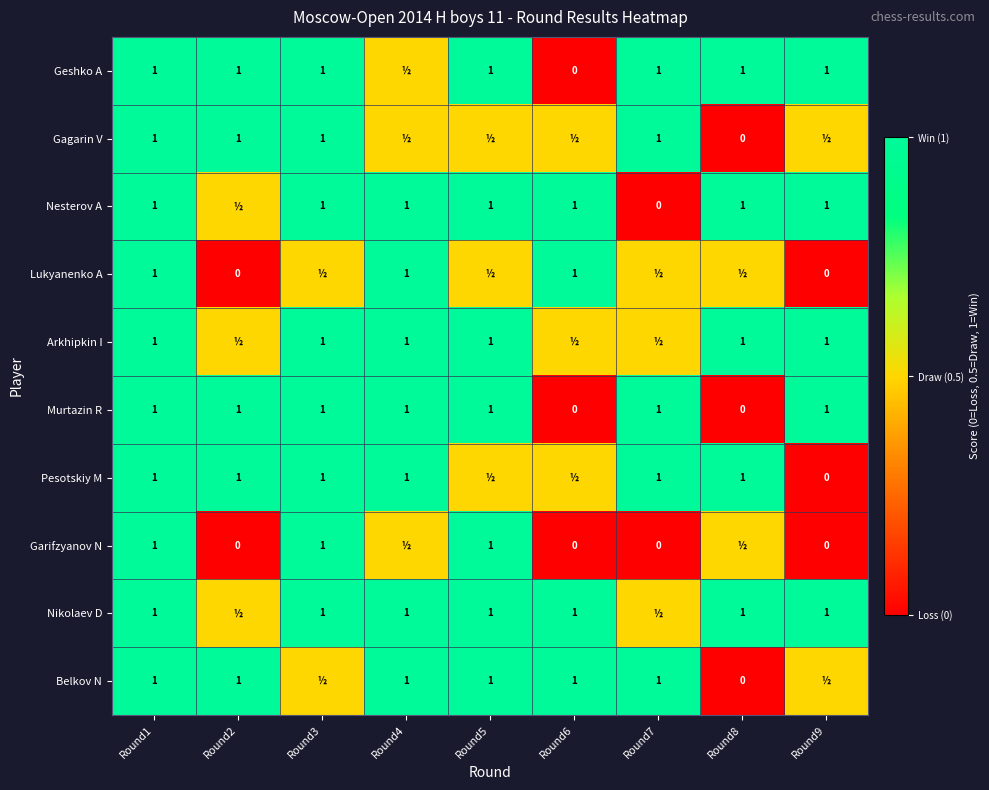

Is it true that Nesterov A equals 1.0 at Round4?

True